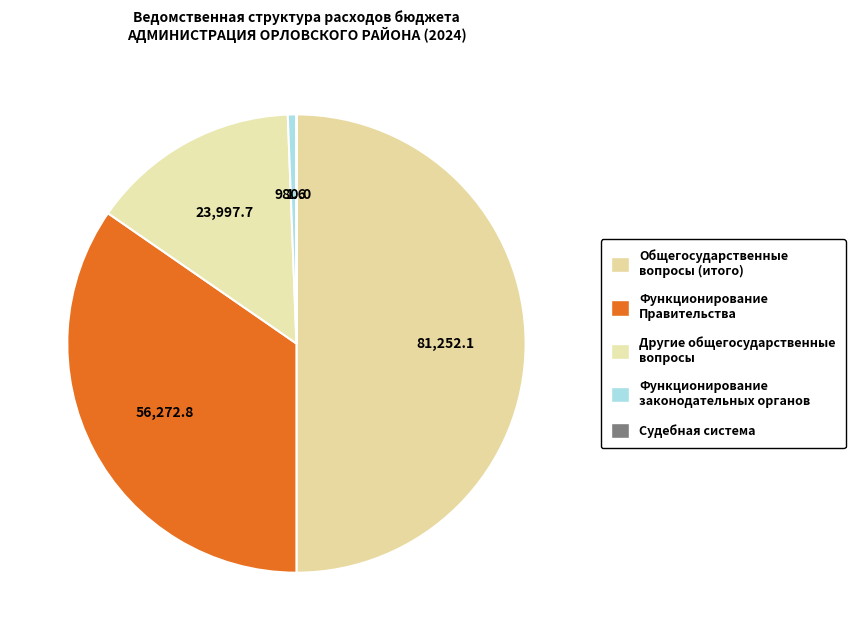

To the nearest percent, what portion does Другие общегосударственные вопросы represent?

15%